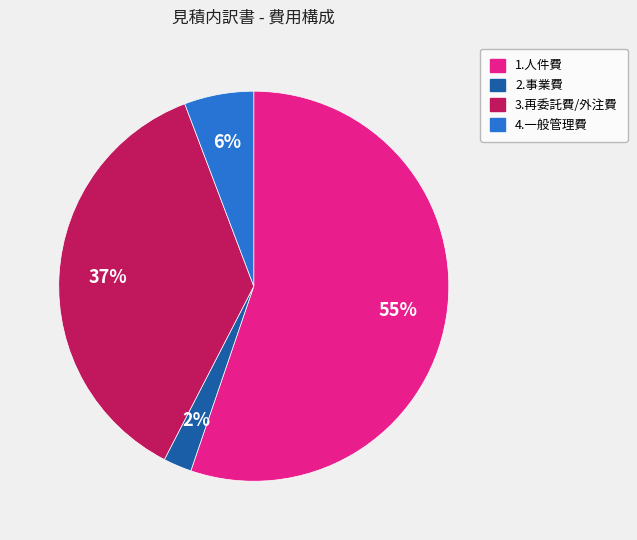

To the nearest percent, what is the difference between the largest and smallest slice percentages?

53%